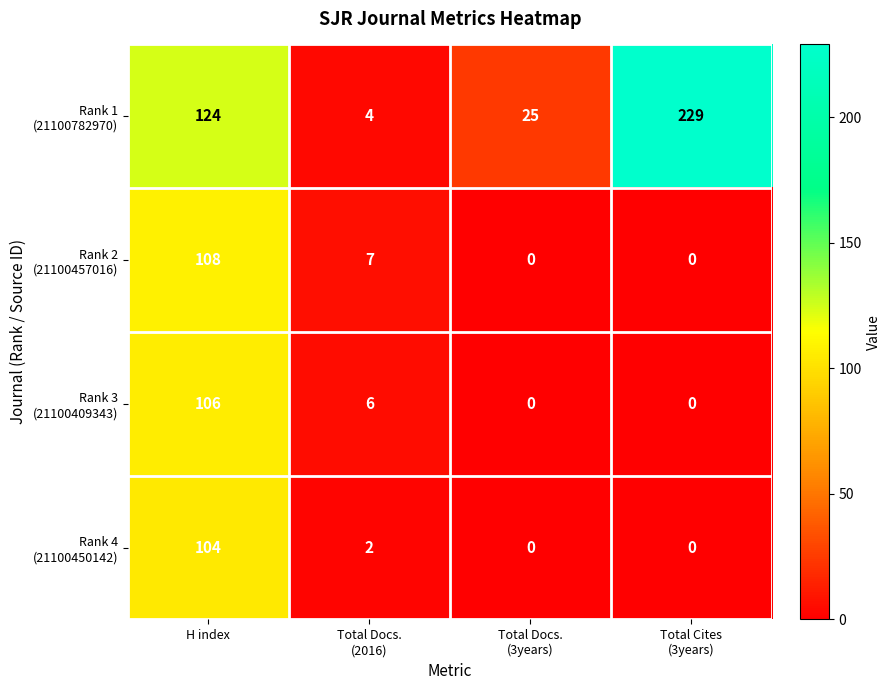

At which category is the sum across all series the highest?

H index